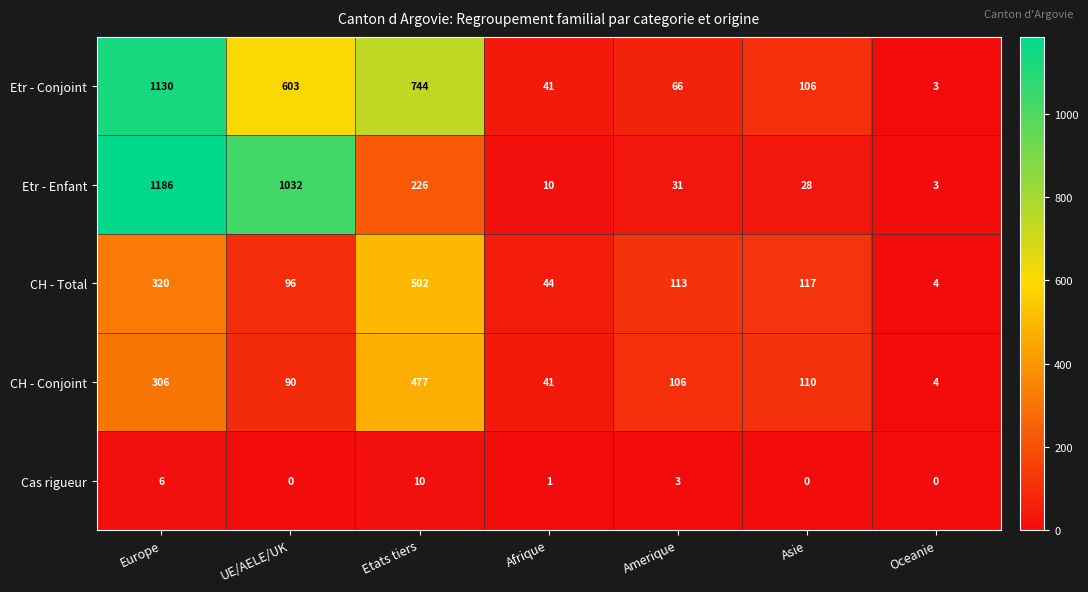

At which label is CH - Conjoint closest to 240?

Europe